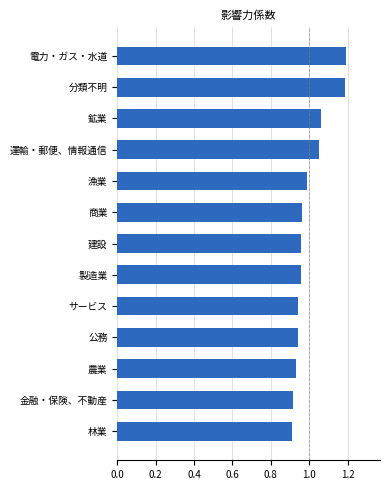

Count the number of data series in this chart.

1